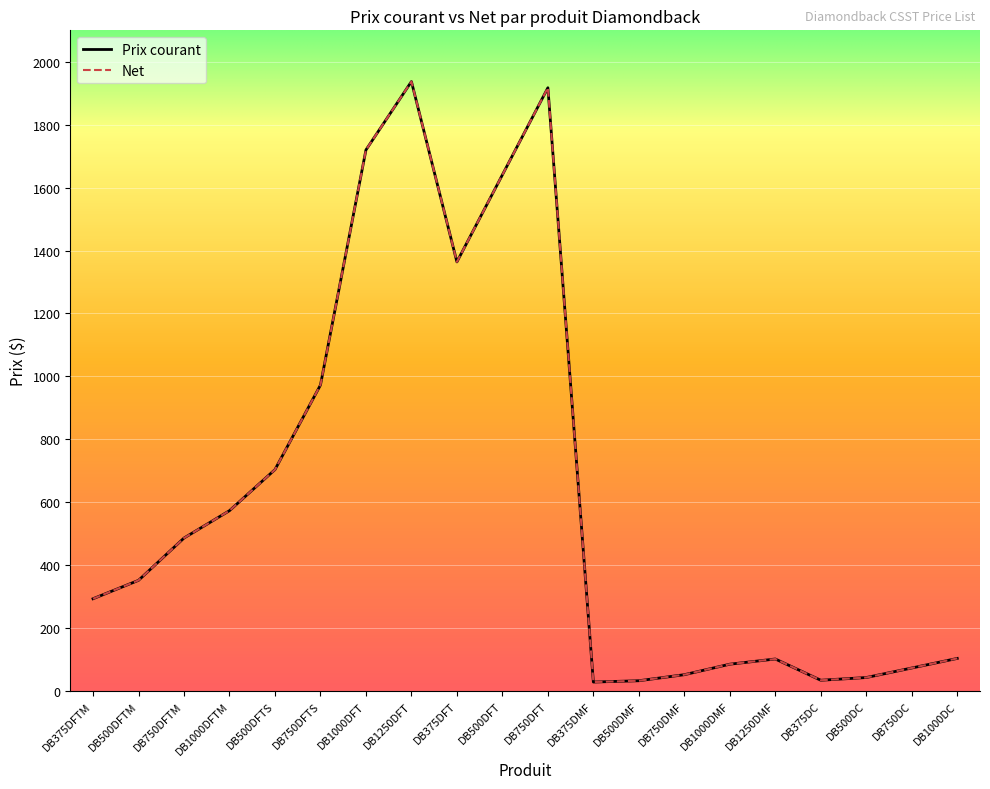

What is the total value across all series at DB375DFT?

2727.9